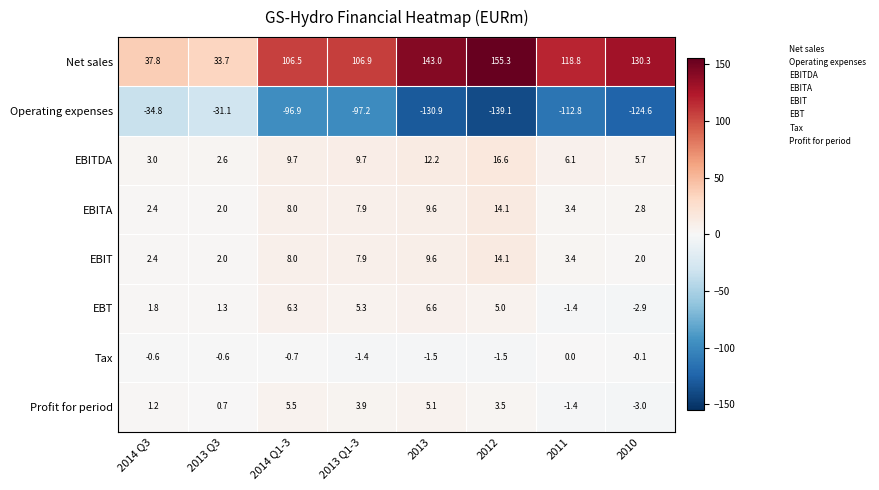

What is the total value across all series at 2013?

53.7